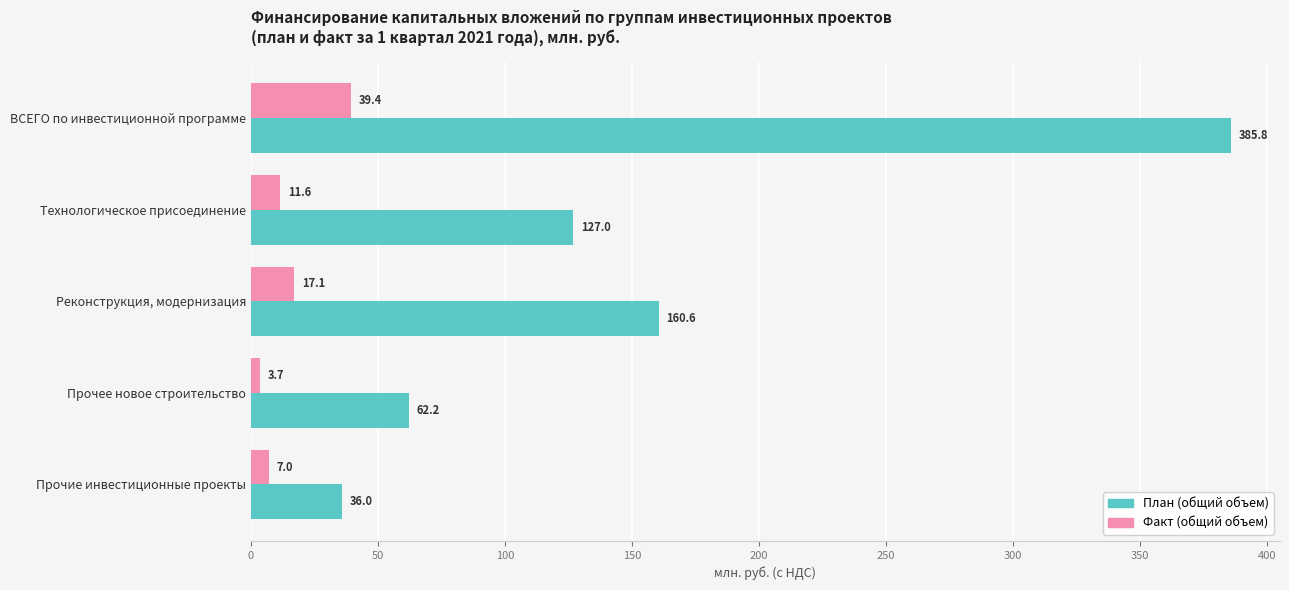

At which label does Факт (общий объем) reach its minimum?

Прочее новое строительство